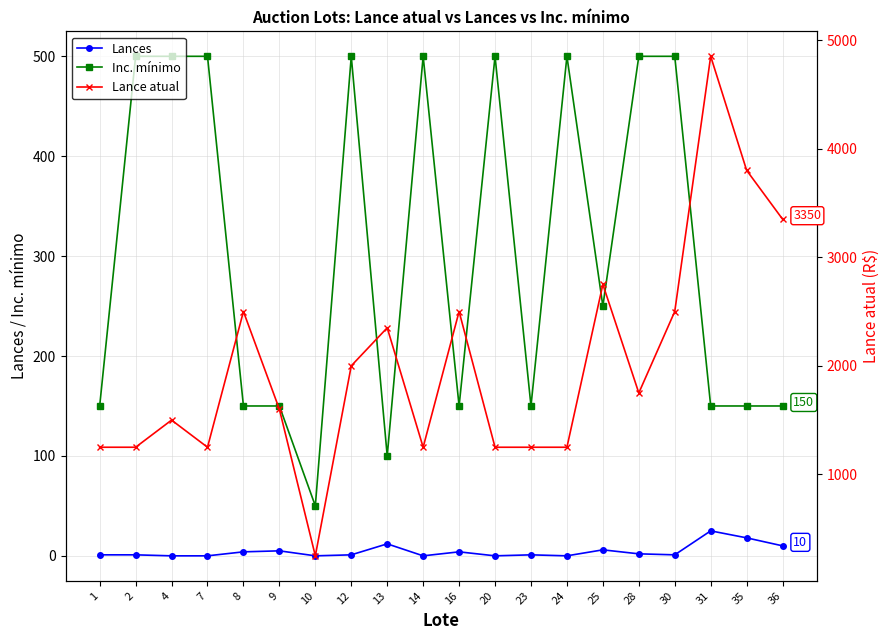

At which category is the sum across all series the highest?

31